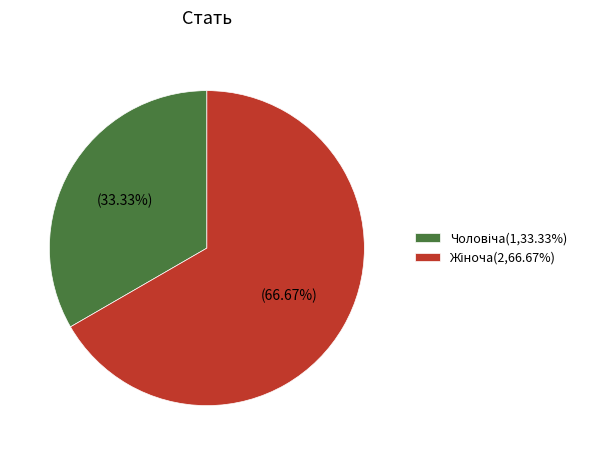

How many slices are in this pie chart?

2